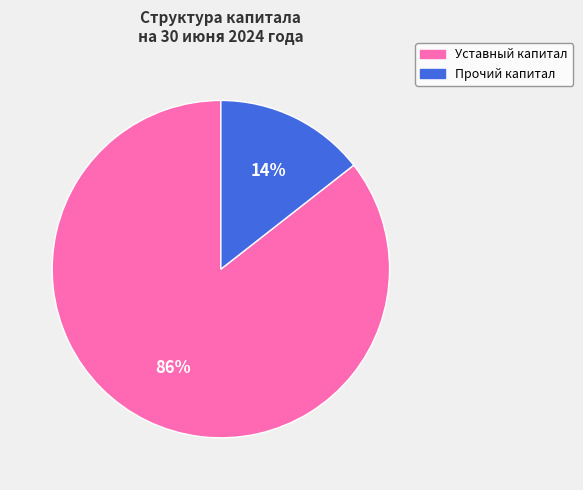

Which slice is the largest?

Уставный капитал